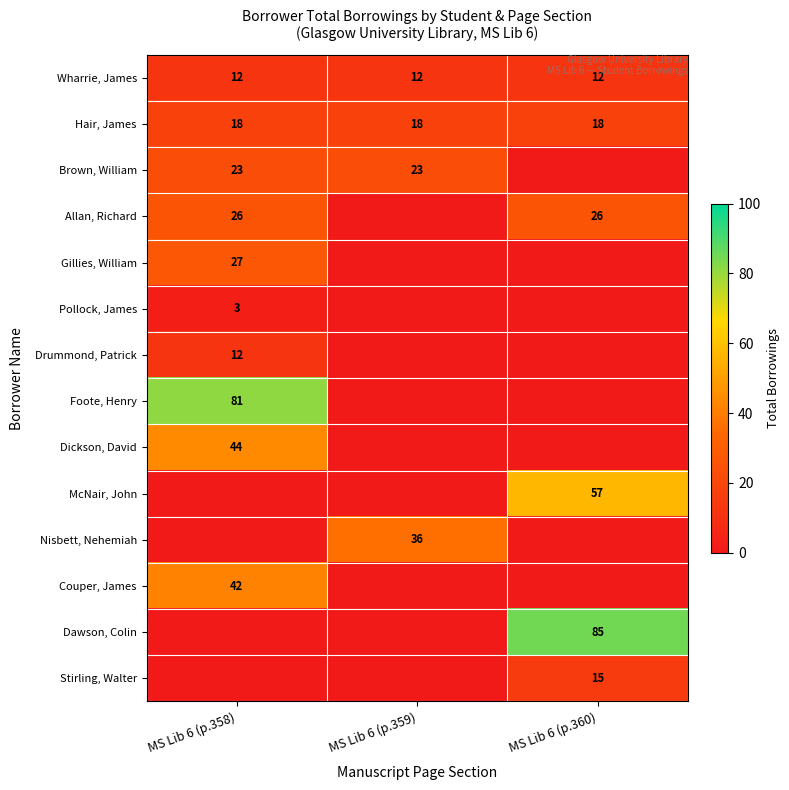

Between MS Lib 6 (p.358) and MS Lib 6 (p.360), which is larger?

MS Lib 6 (p.358)